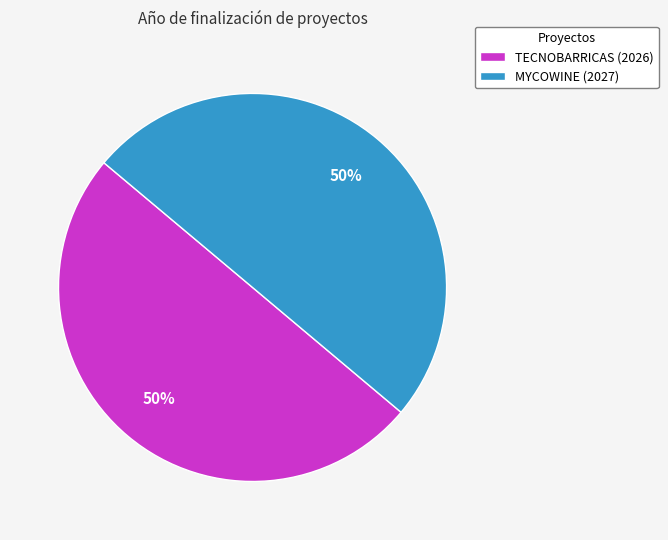

Count the number of slices in the pie.

2